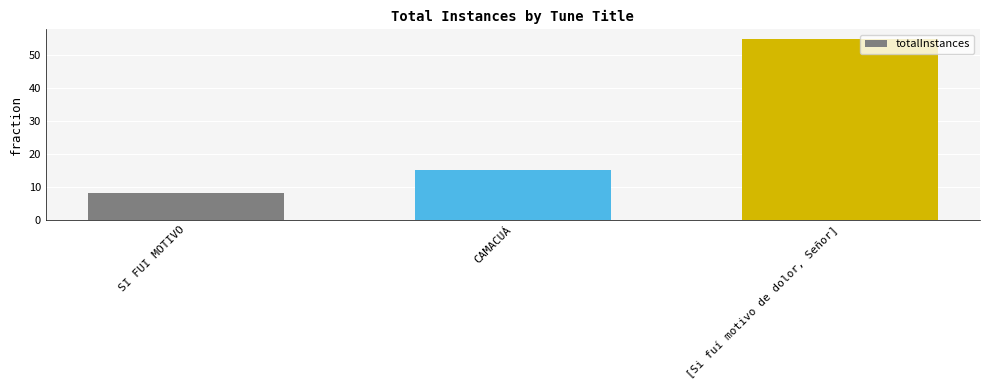

What is the difference between the maximum and minimum values?

47